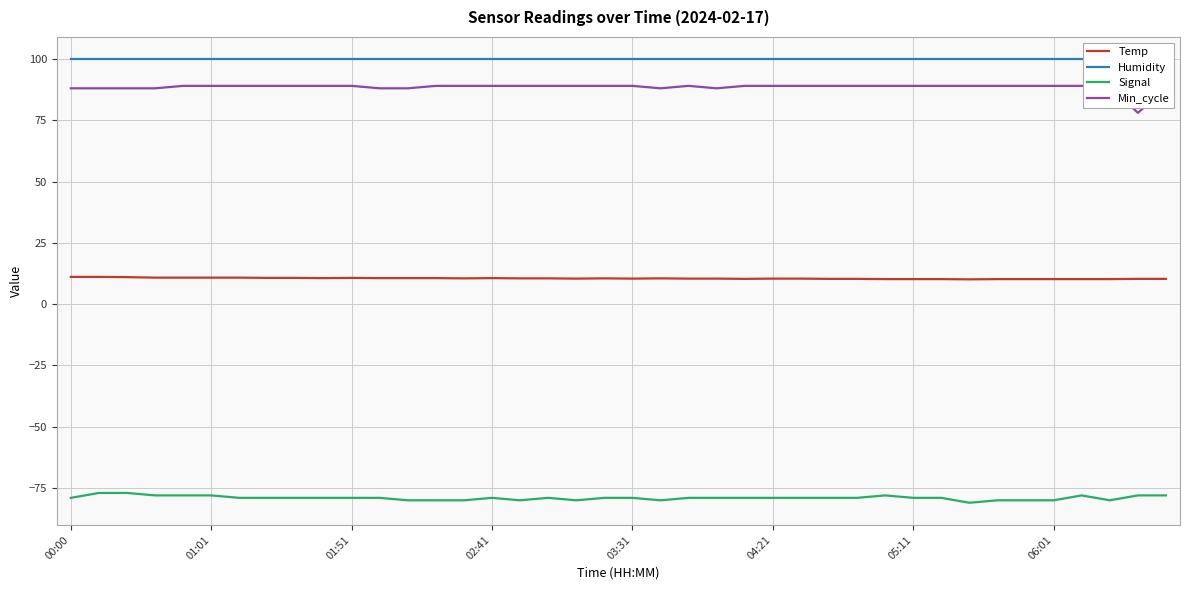

How many lines are shown in the chart?

4